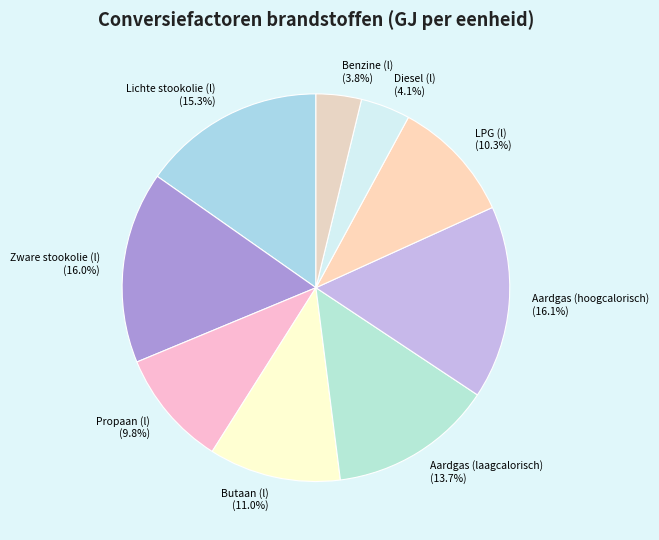

The Aardgas (laagcalorisch) slice represents 14% of the pie. True or false?

True